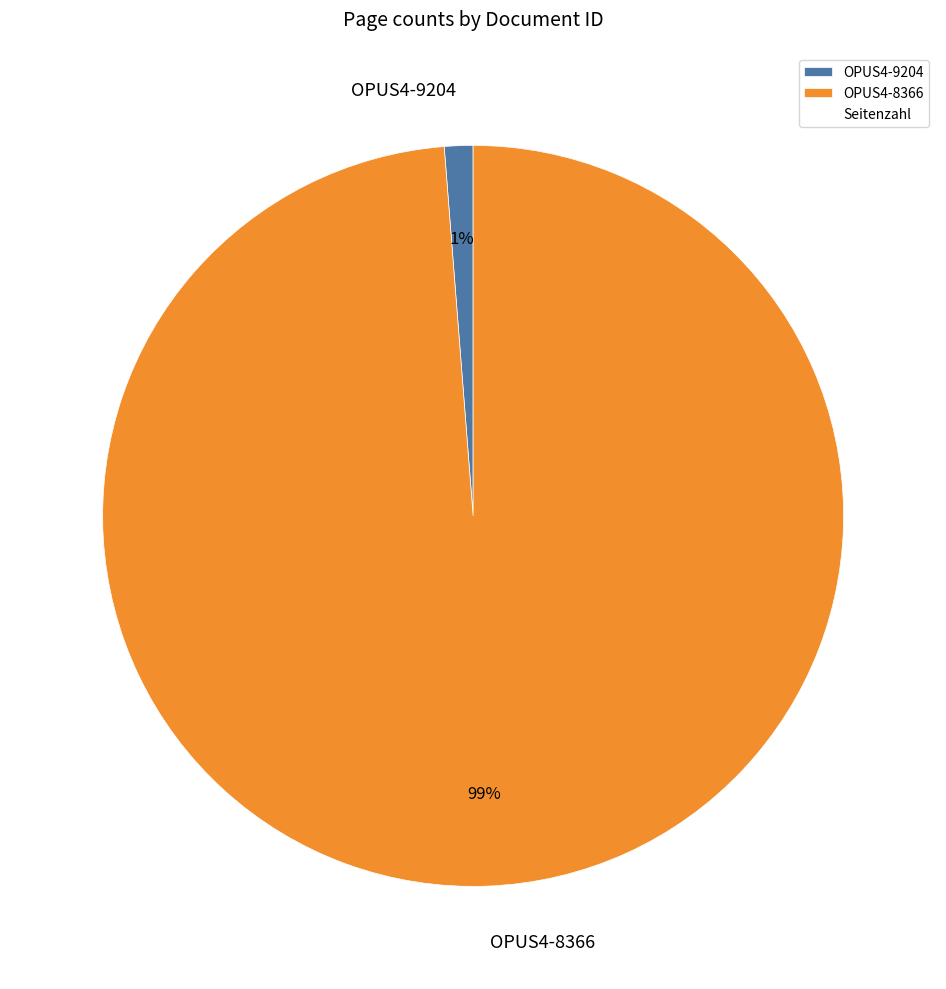

What is the smallest slice in the pie chart?

OPUS4-9204